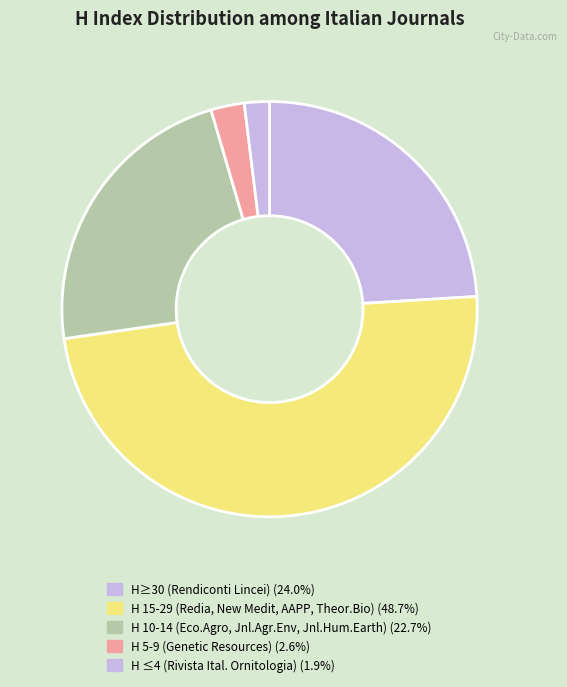

How many segments does this pie chart have?

5